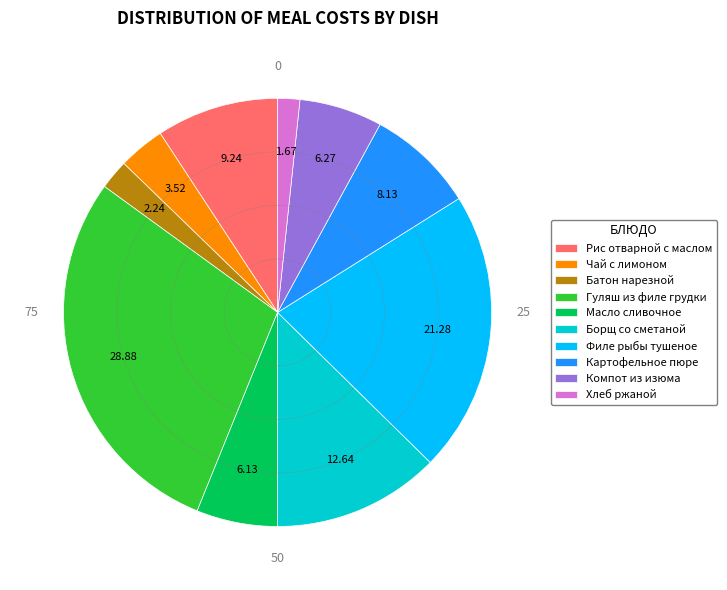

Approximately how many times larger is the value at Рис отварной с маслом compared to Филе рыбы тушеное?

0.4